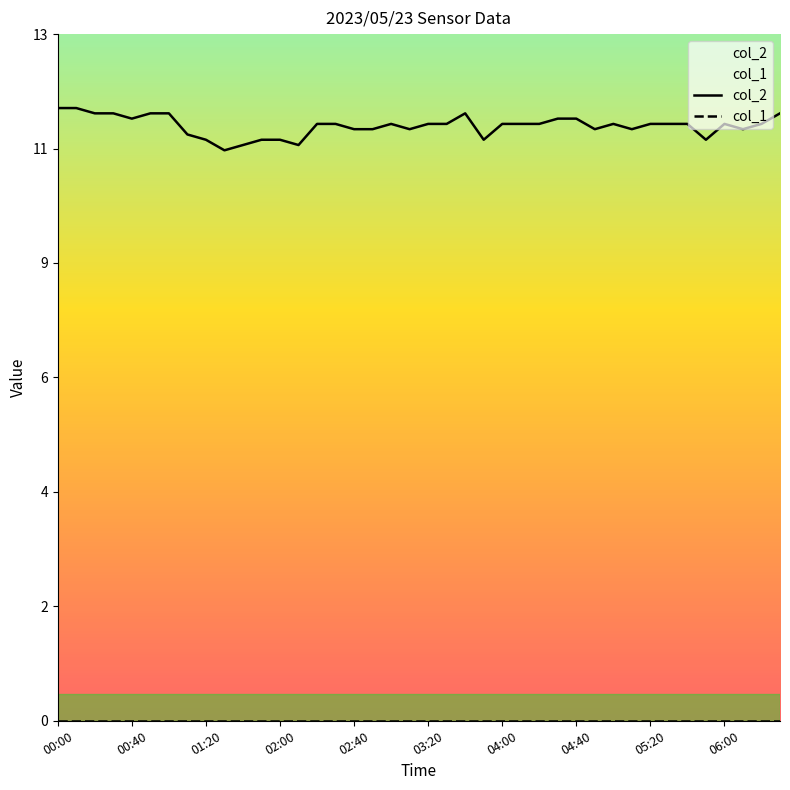

What is the difference between the second highest and minimum values in the col_2 series?

0.8